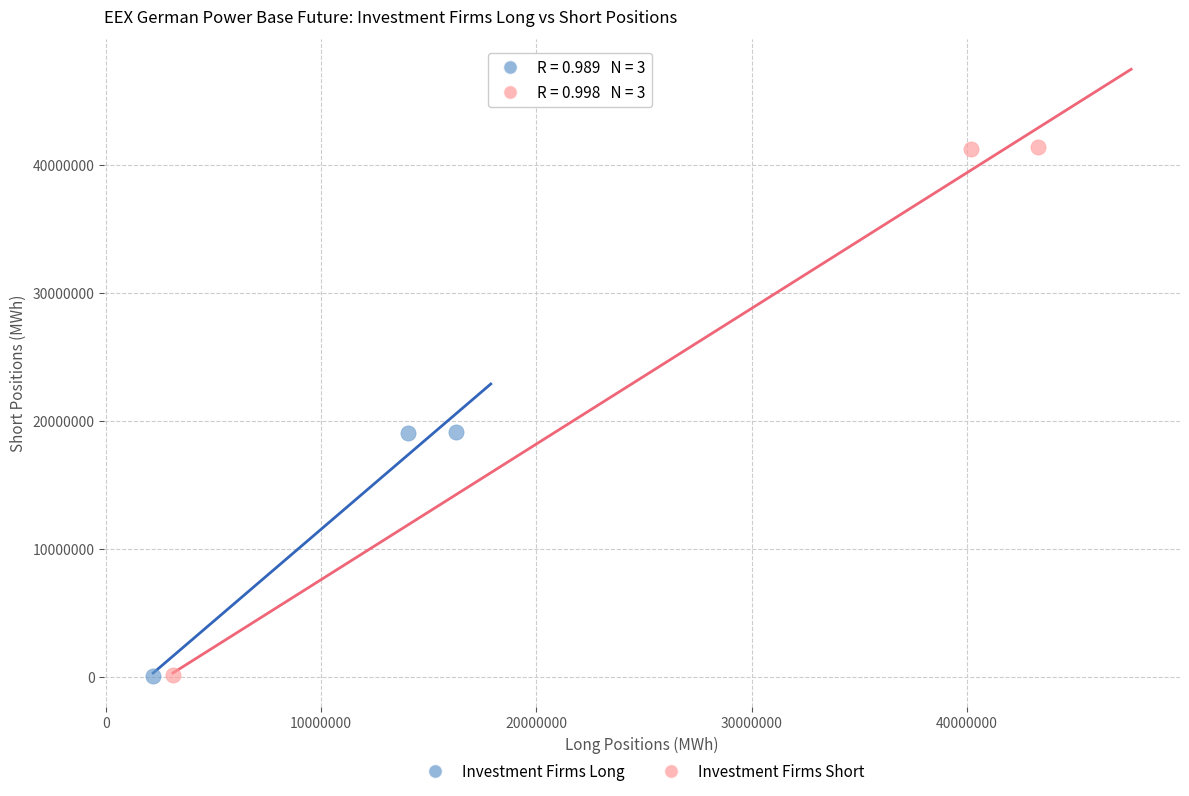

Which series has the largest Y range (max minus min)?

Investment Firms Short